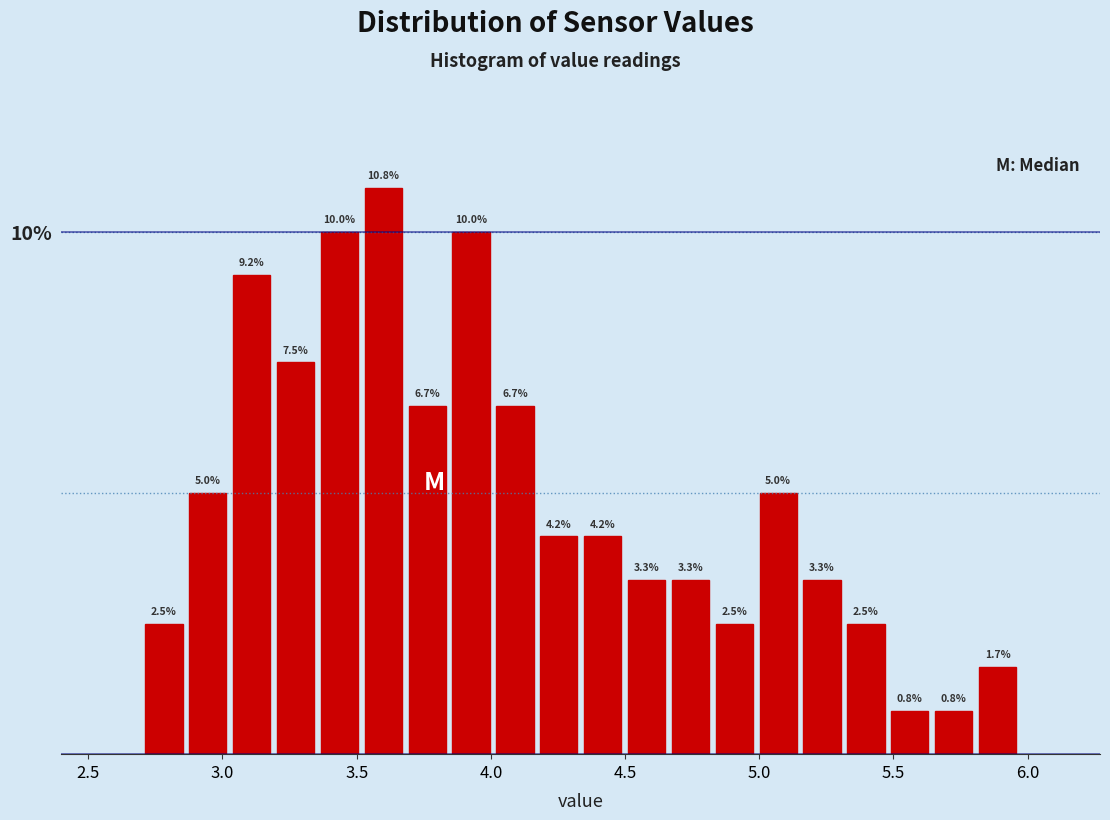

Read against the x-axis, roughly where is the centre of the tallest bar?

3.60